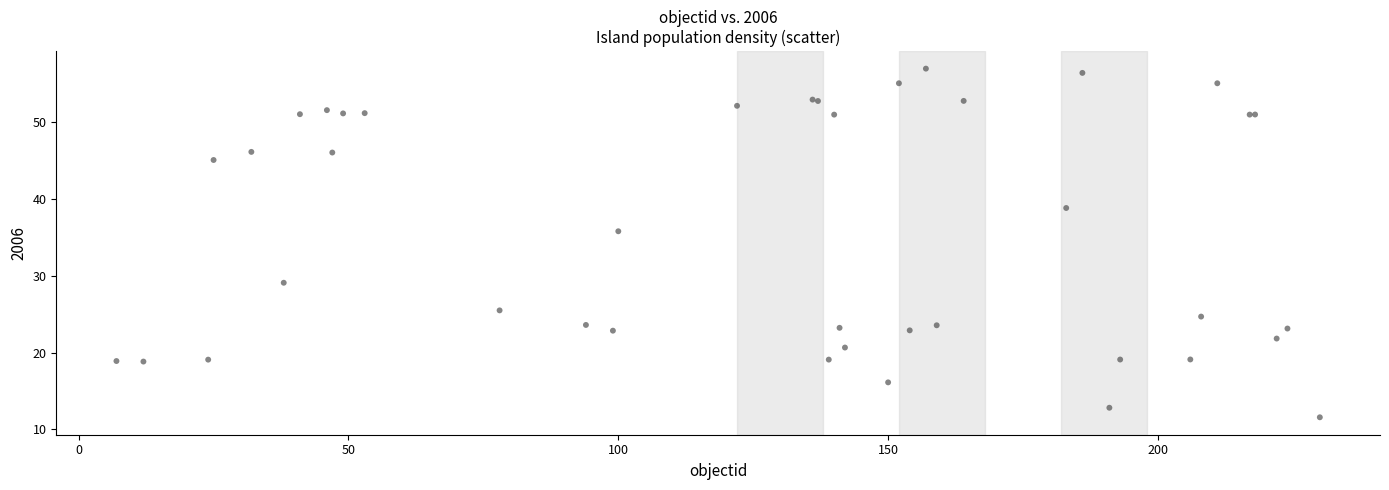

What Y value in the scatter plot is closest to 34?

35.8